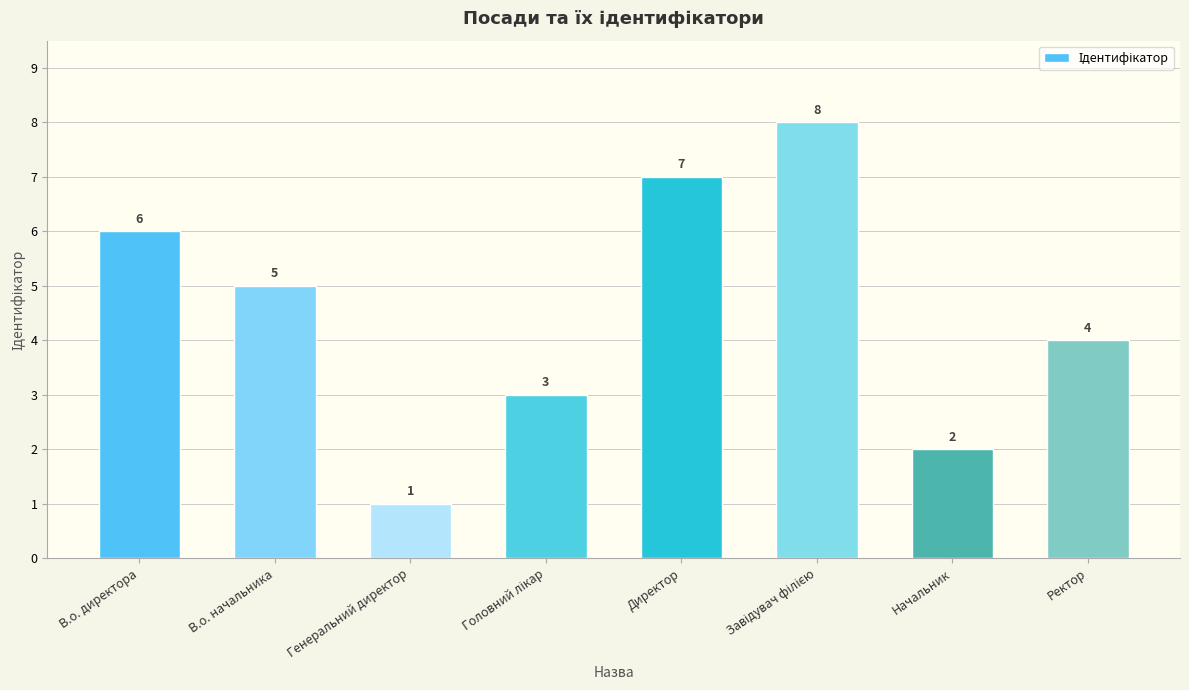

What is the label of the 8th bar from the left?

Ректор